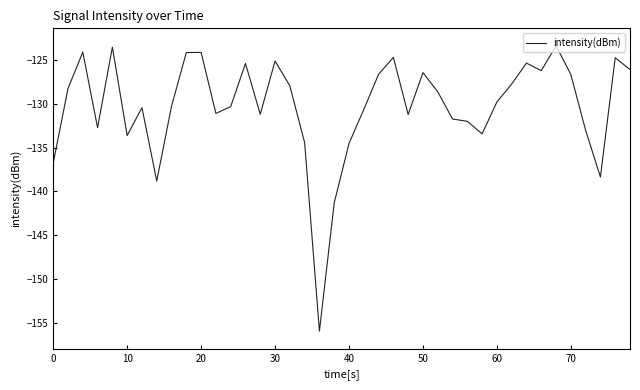

What is the greatest value displayed?

-123.3